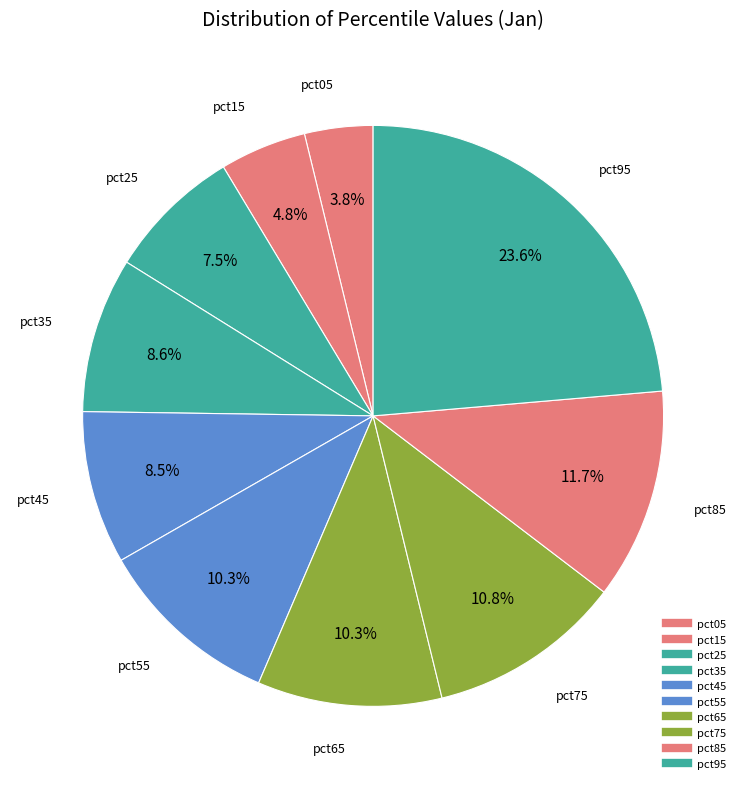

Which slice is the smallest?

pct05